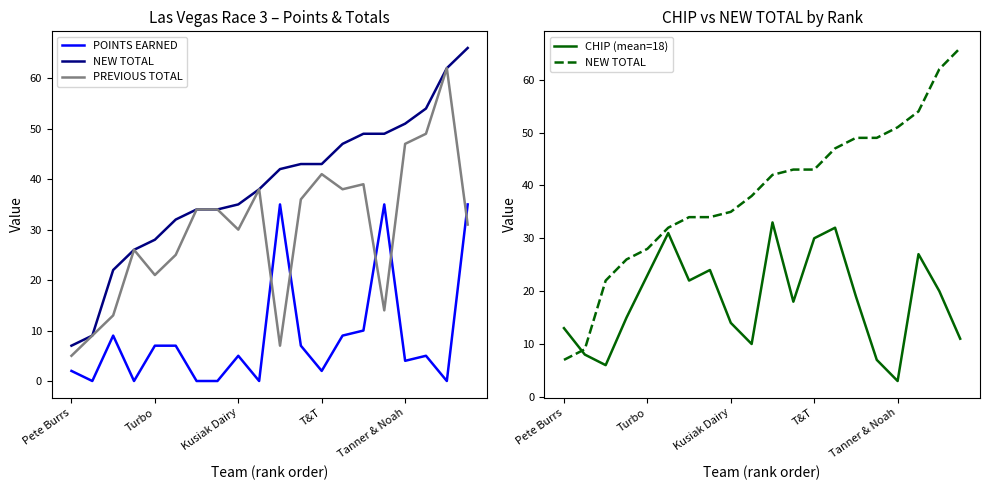

True or false: POINTS EARNED and NEW TOTAL cross at least once.

False